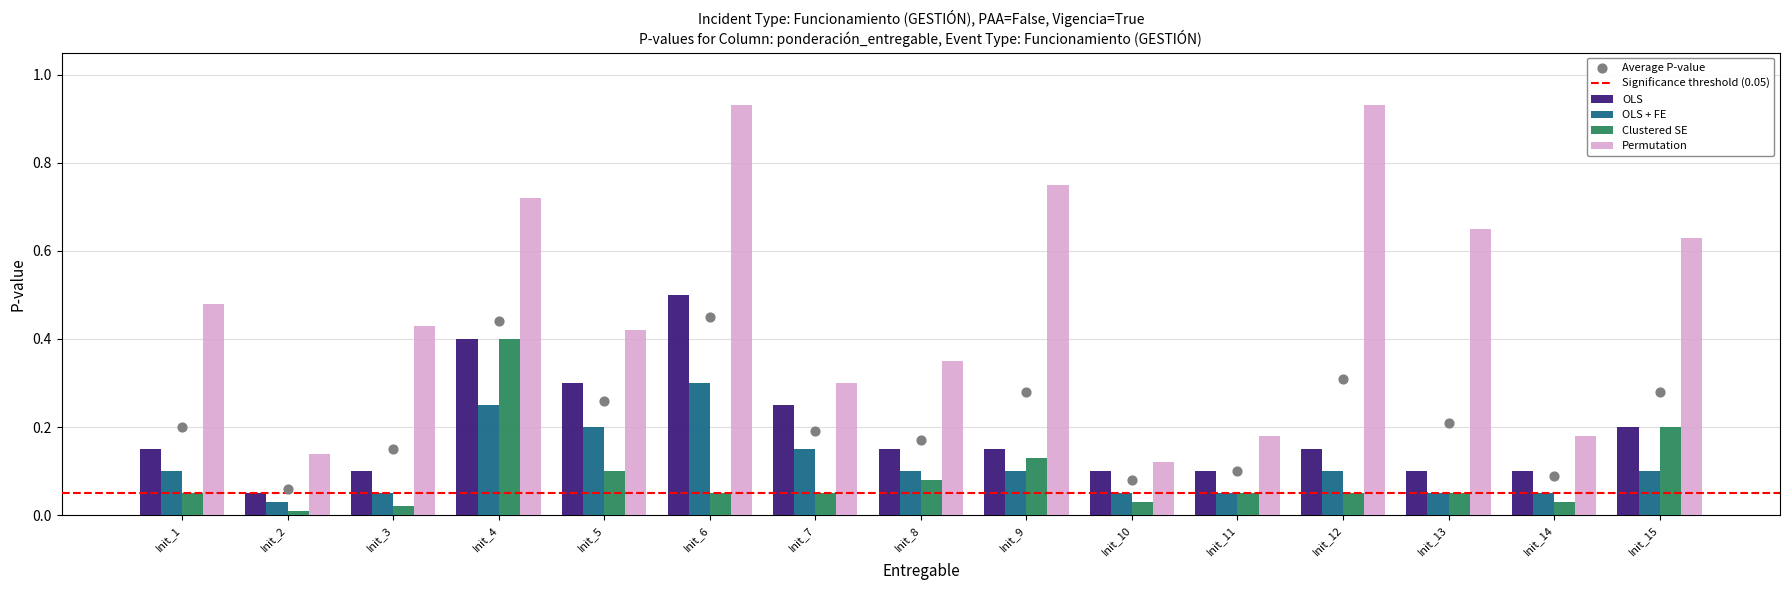

Is the value of Permutation at Init_2 greater than the value of Clustered SE at Init_11?

Yes